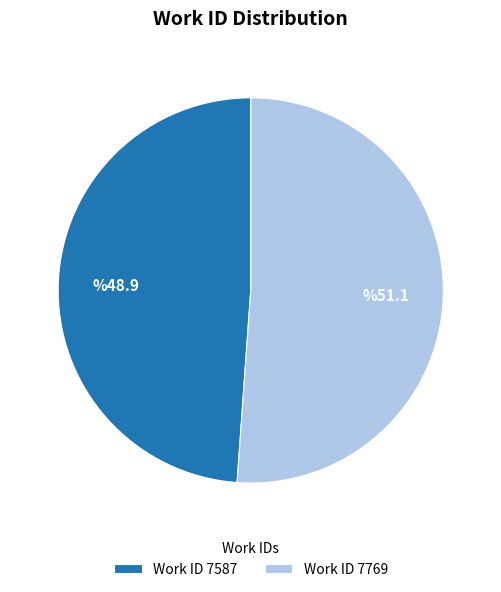

Rank the categories by value from highest to lowest.

Work ID 7769, Work ID 7587